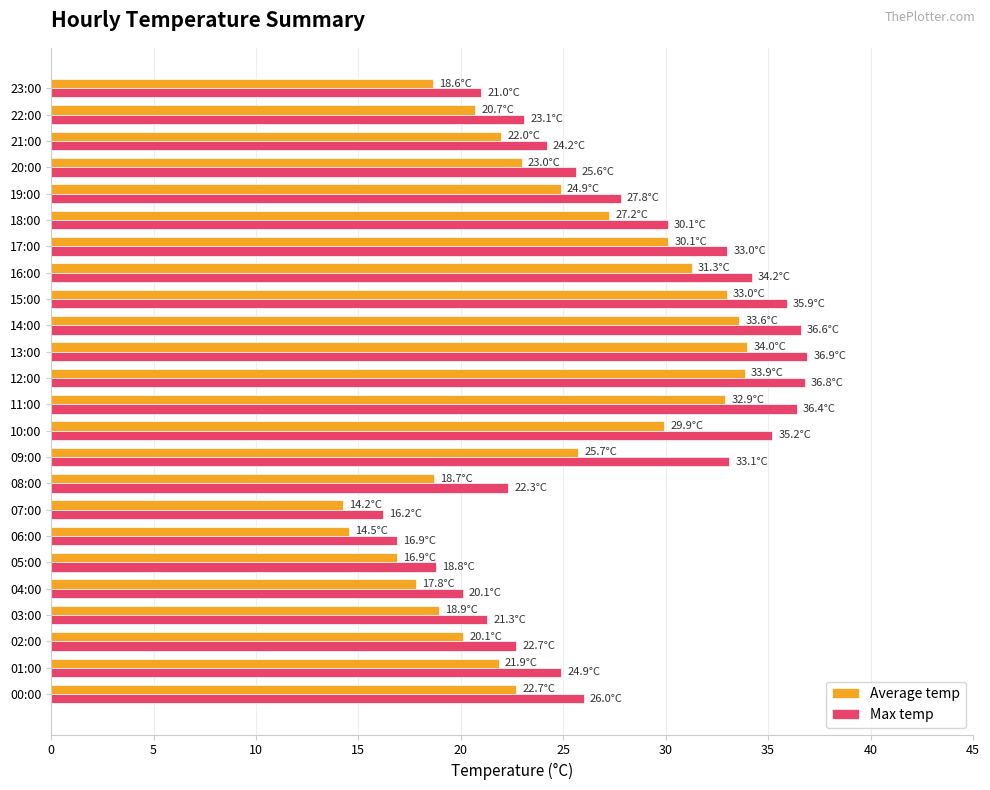

What is the minimum value shown in the chart?

14.2